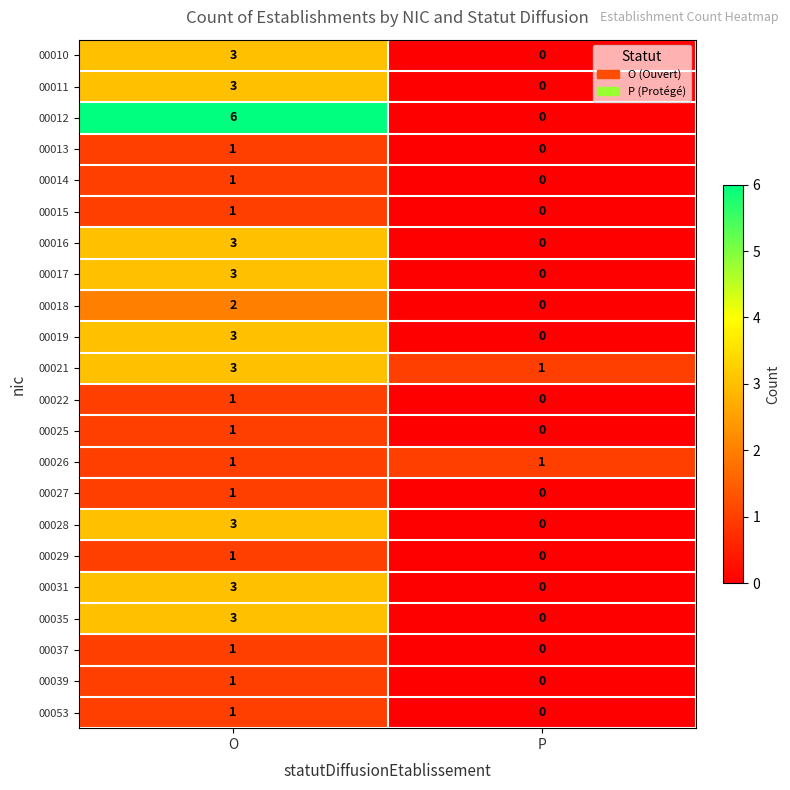

What is the sum of the 00028 values at O and P?

3